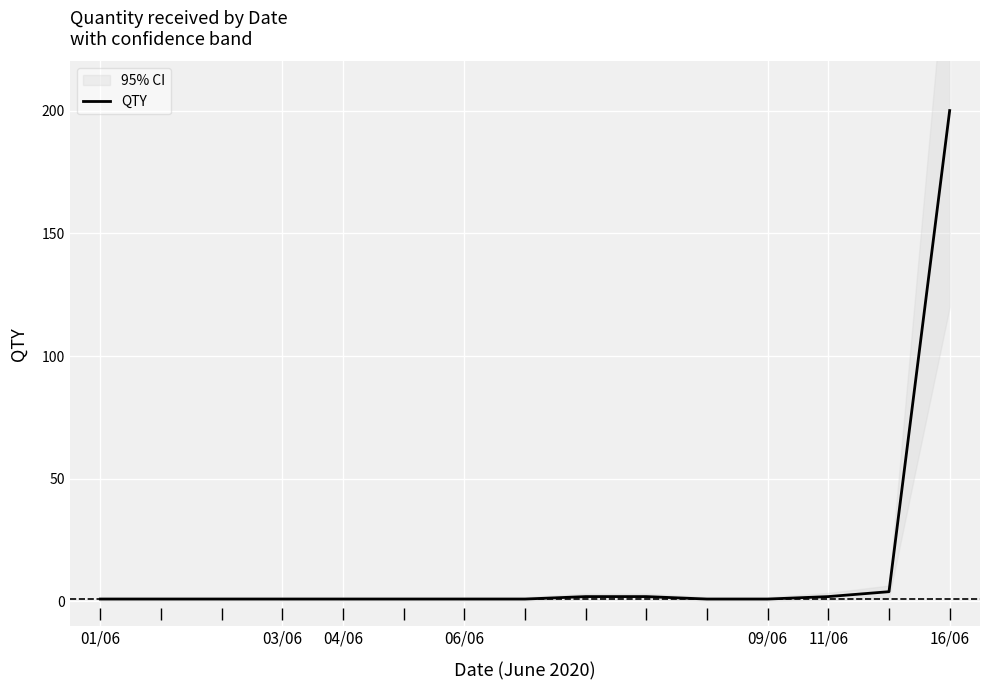

Between 01/06 and 10, which is larger?

01/06